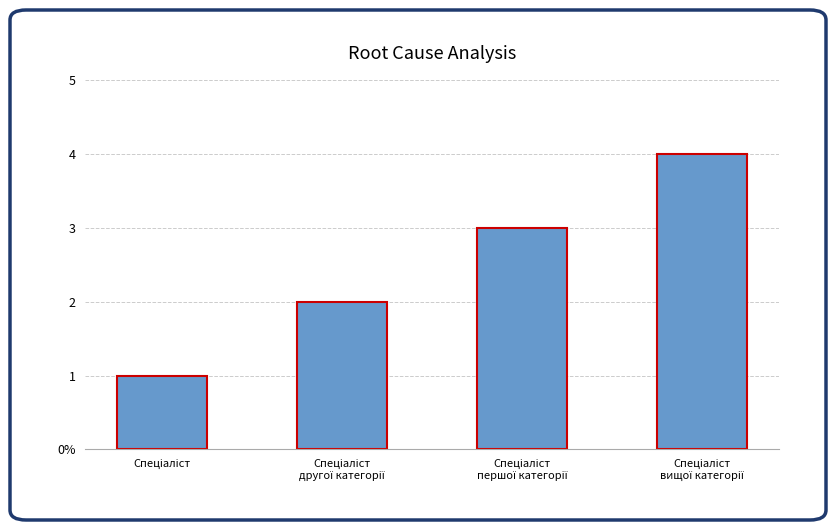

At which label is the value closest to 2?

Спеціаліст
другої категорії